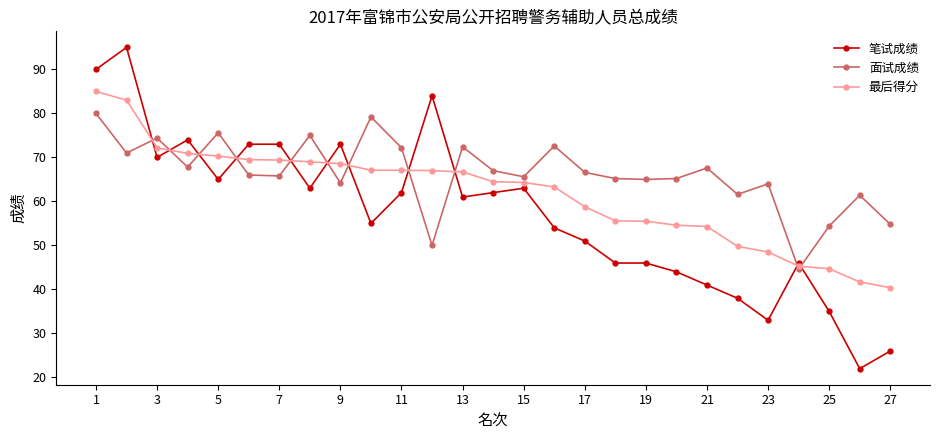

Rank the series by their average value, from lowest to highest.

笔试成绩, 最后得分, 面试成绩